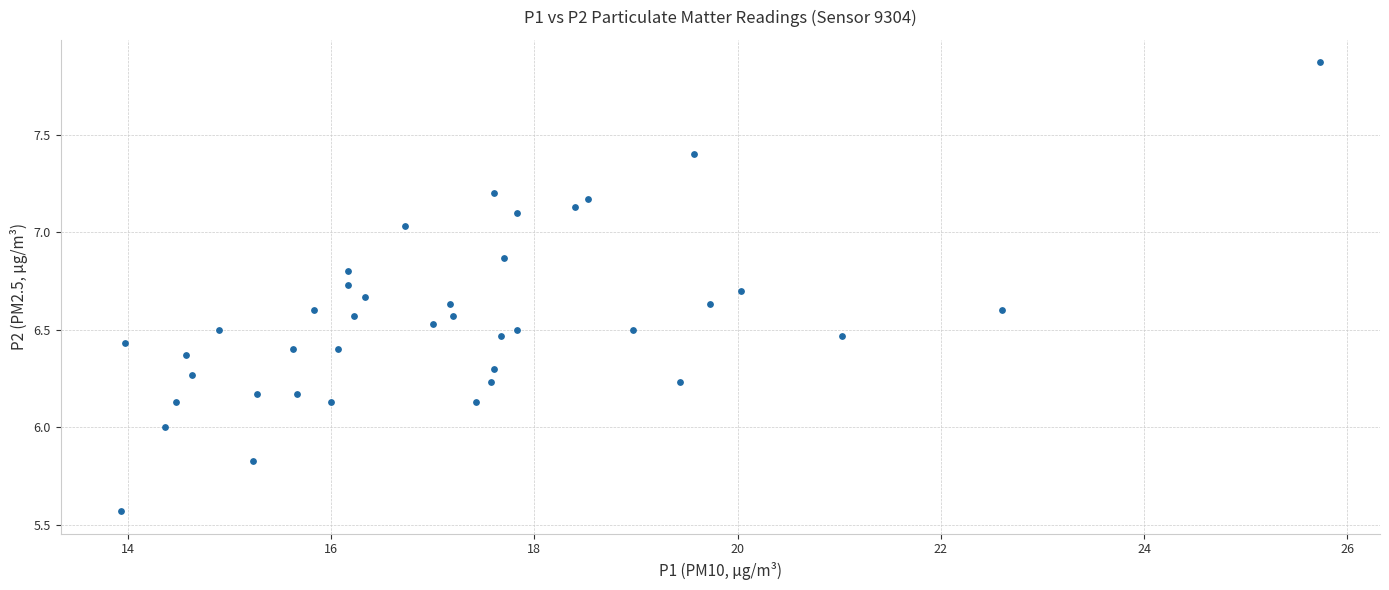

What is the range of Y values (max minus min)?

2.3